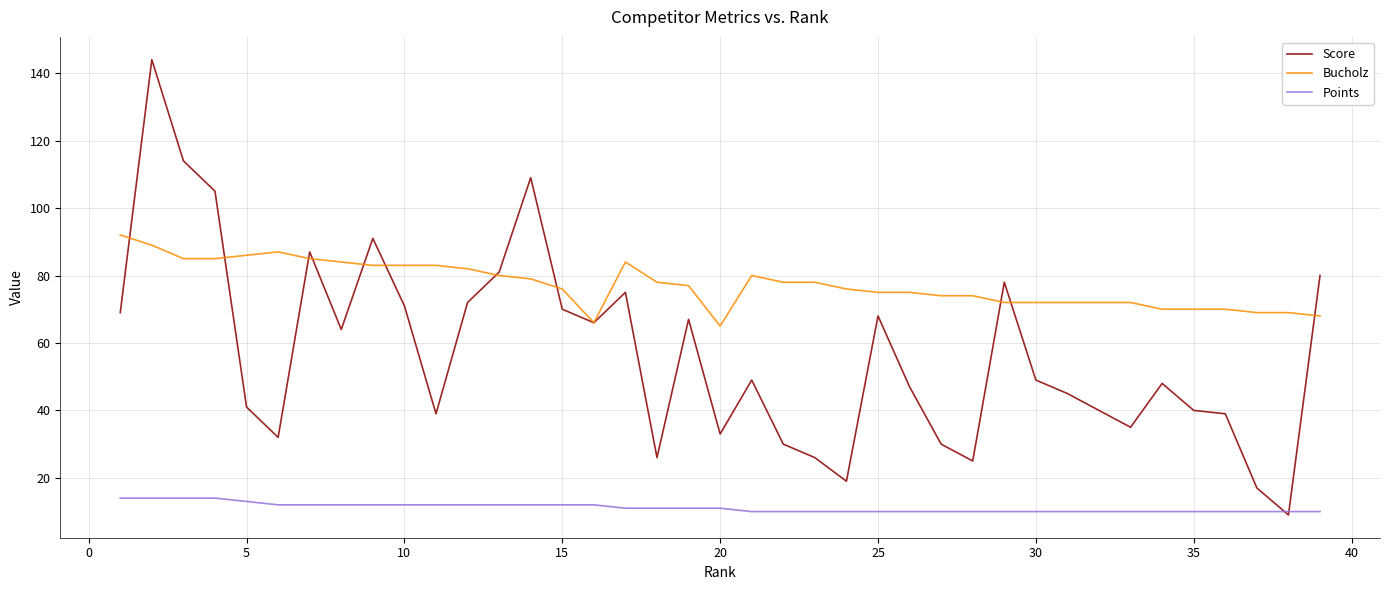

What is the difference between the maximum and minimum values in the Bucholz series?

27